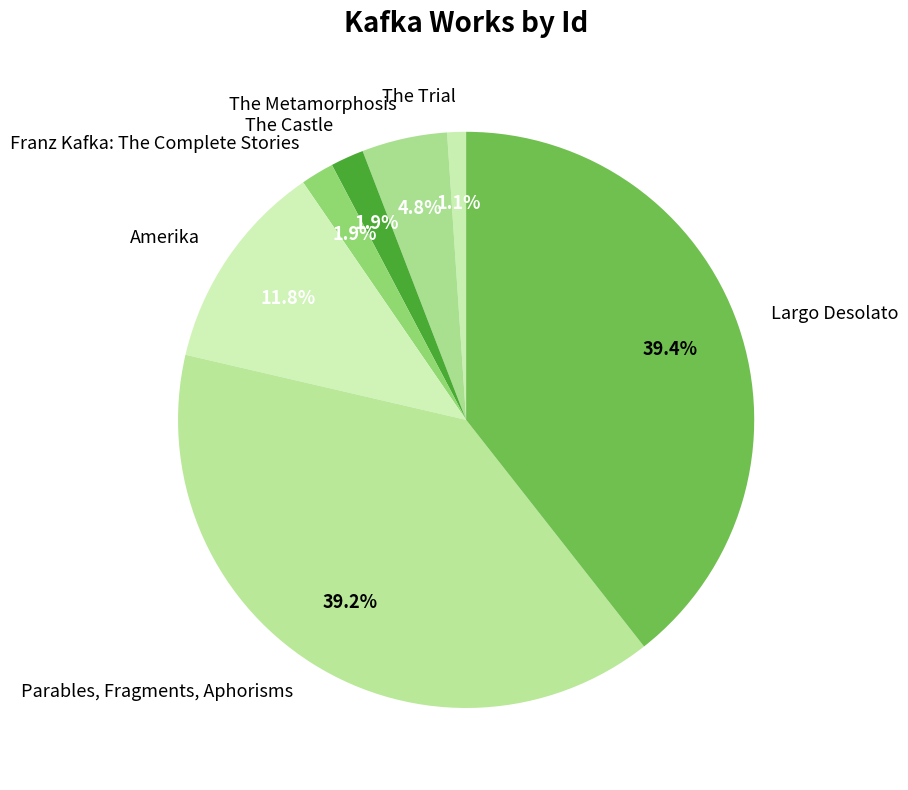

Count the number of slices in the pie.

7